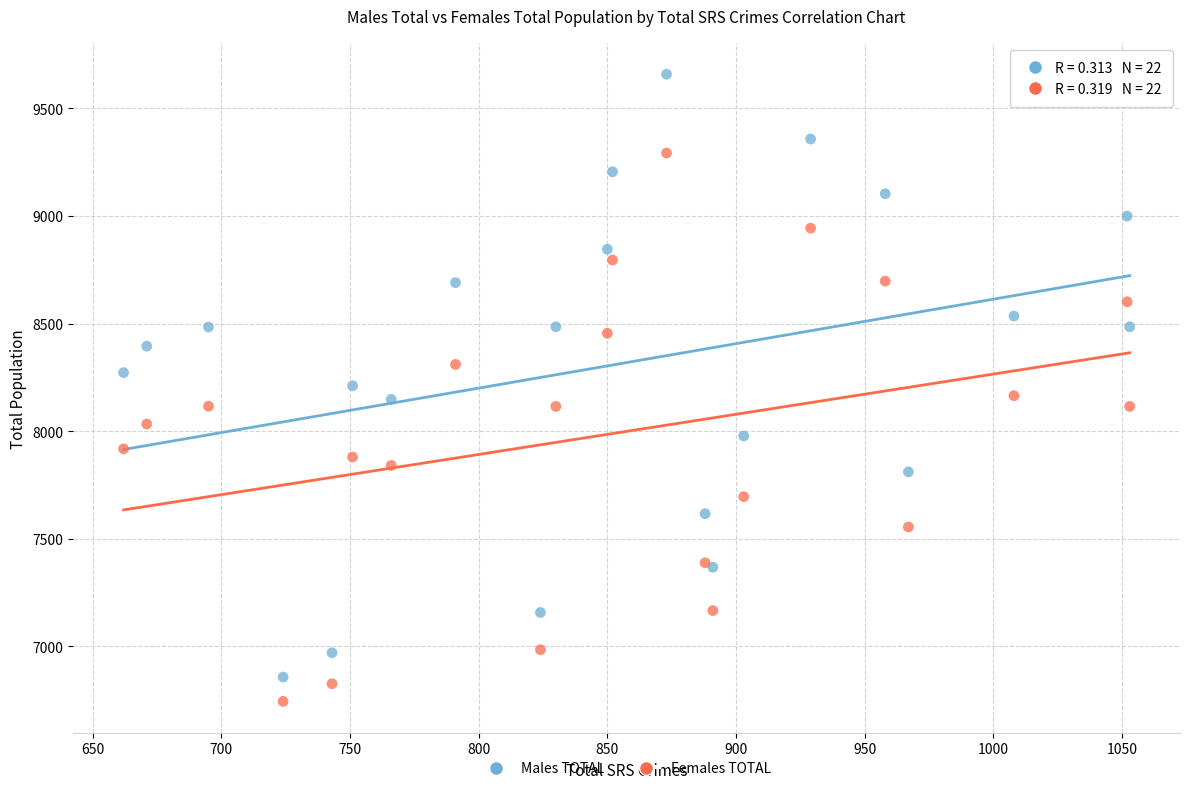

Which series reaches the maximum Y coordinate?

Males TOTAL